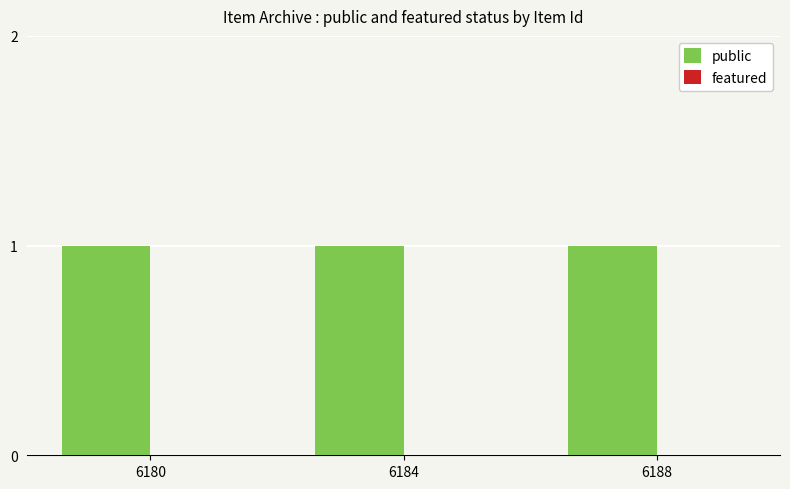

Reading left to right, list all the values displayed in this chart.

public: 6180=1	6184=1	6188=1
featured: 6180=0	6184=0	6188=0